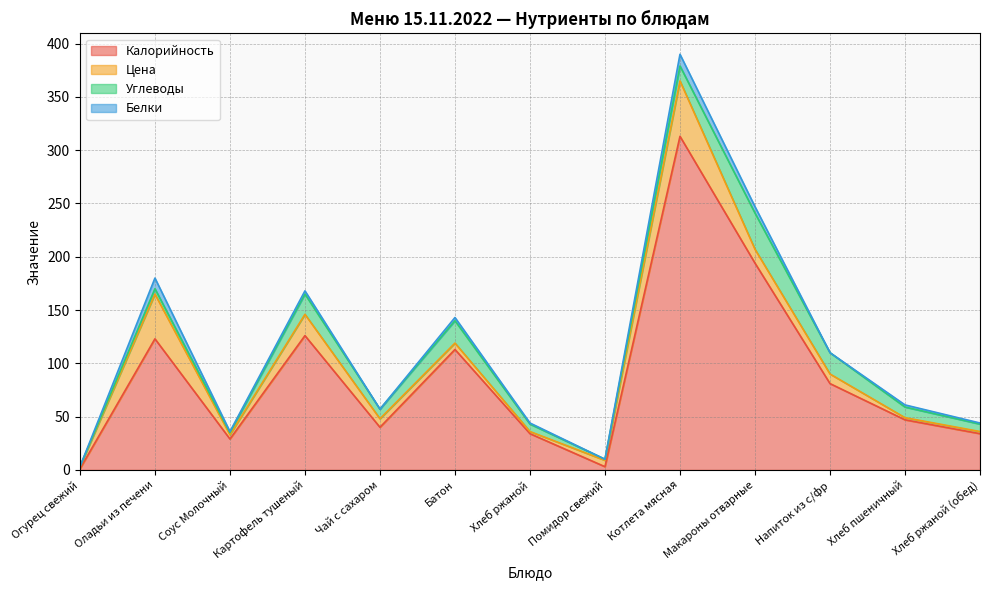

How many interior local peaks does the Белки series have?

5